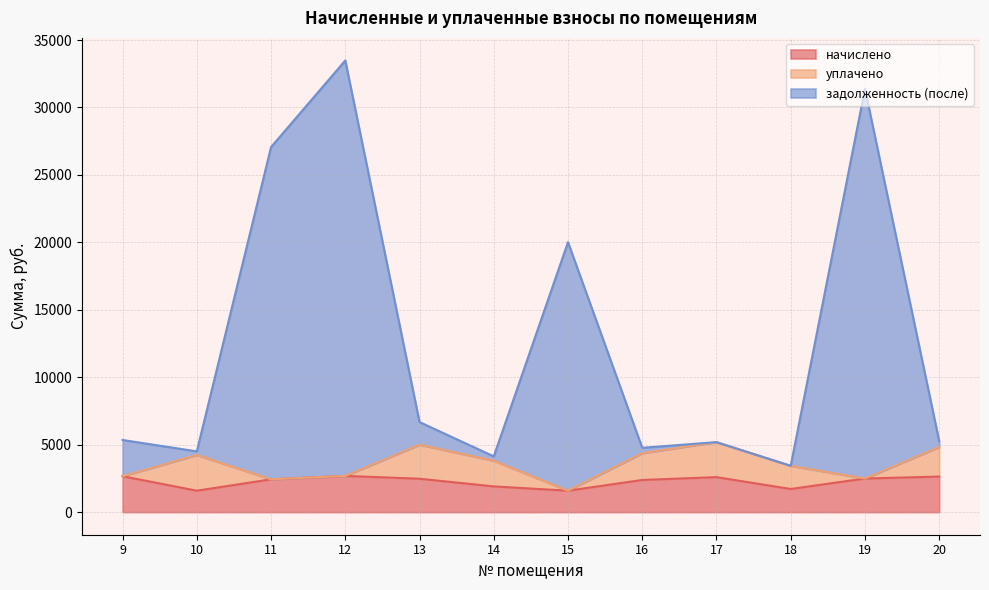

What is the total value across all series at 18?

3434.4